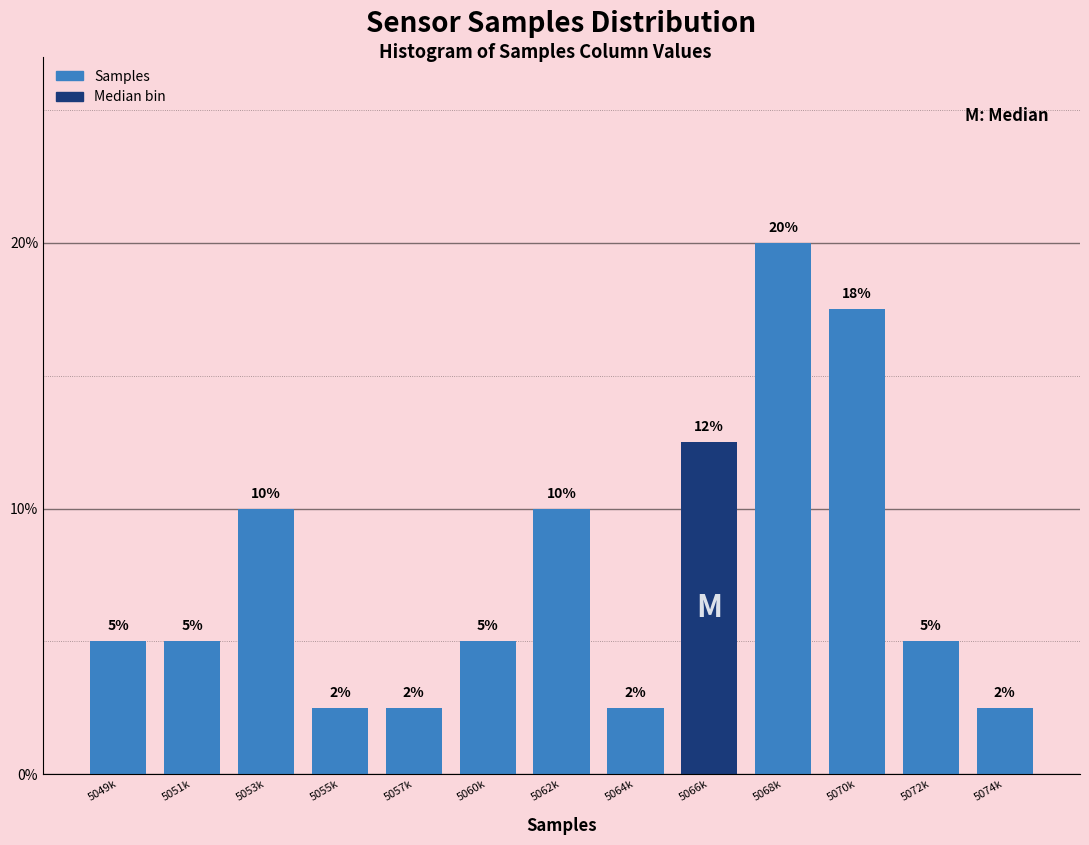

Which has a higher value, 5062k or 5057k?

5062k